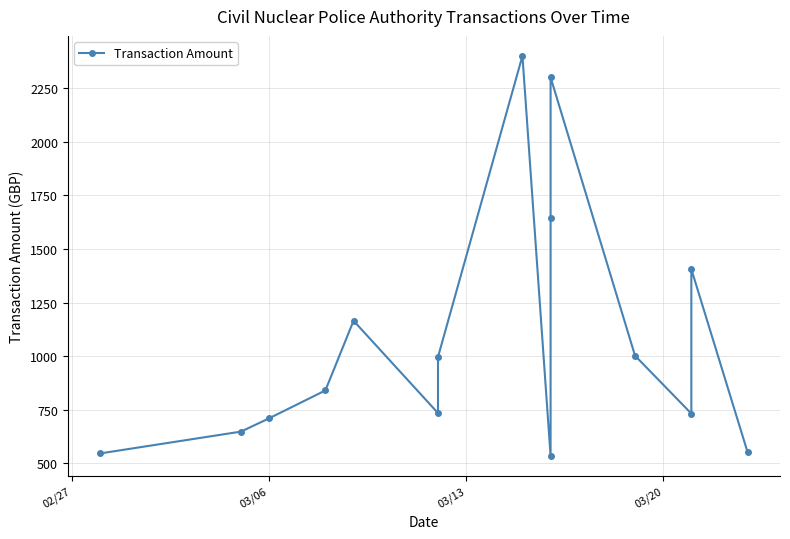

What is the sum of all values?

16208.2